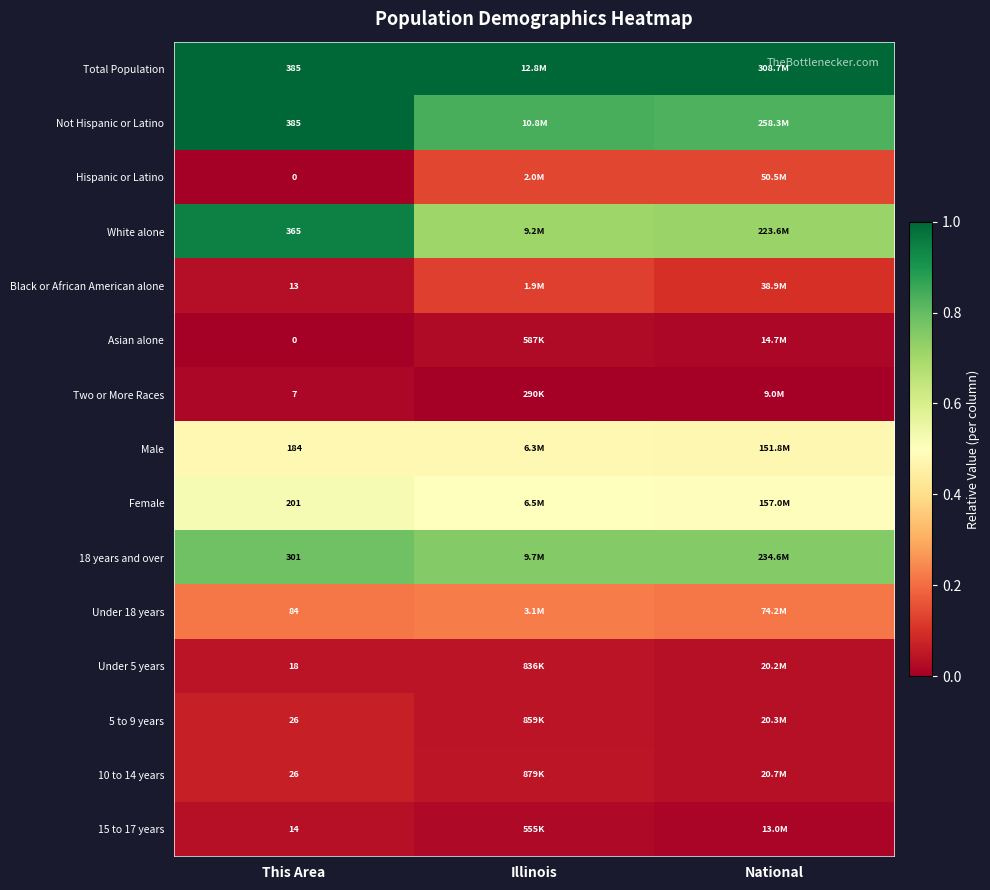

Which label corresponds to the smallest value in the chart?

This Area